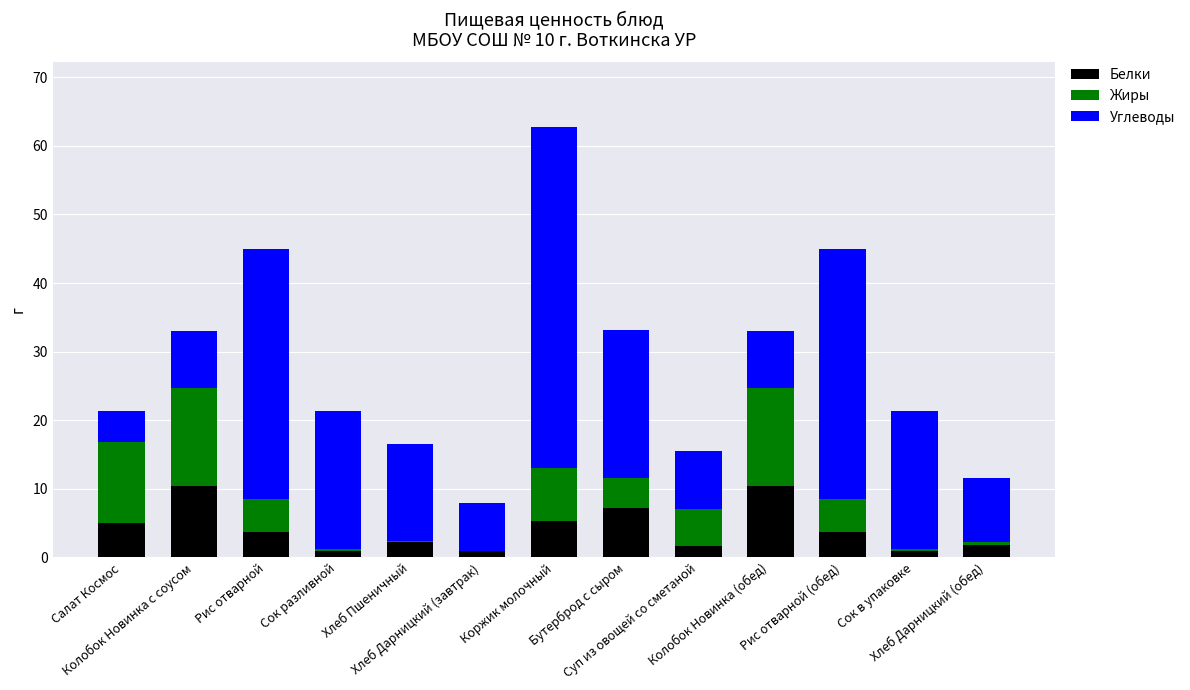

How many values in the Белки series exceed 3?

7